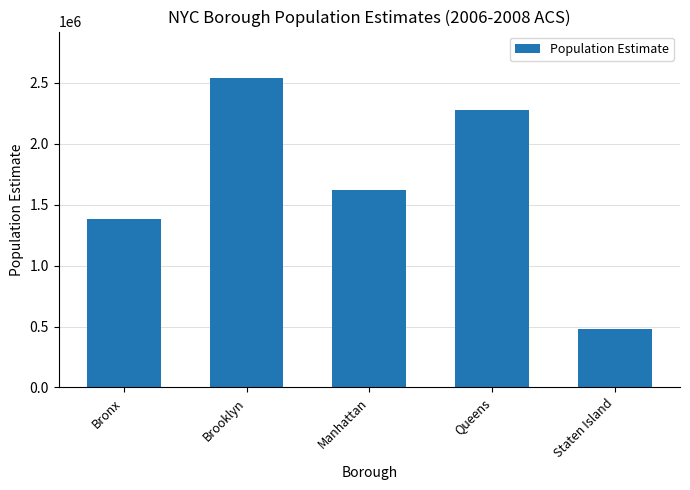

Count the number of data series in this chart.

1